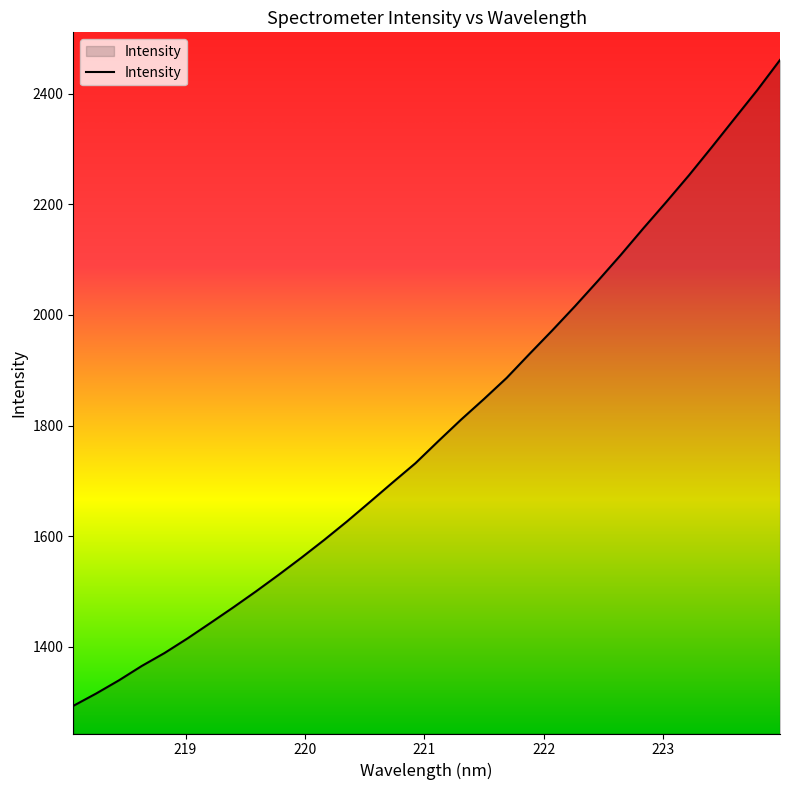

What is the maximum value shown in the chart?

2461.3